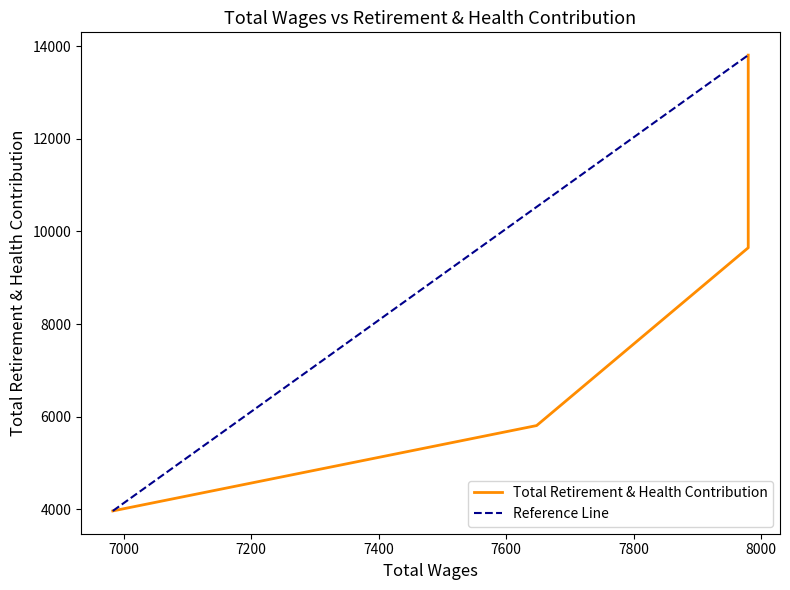

Is it true that the value at 1 is 14910?

False